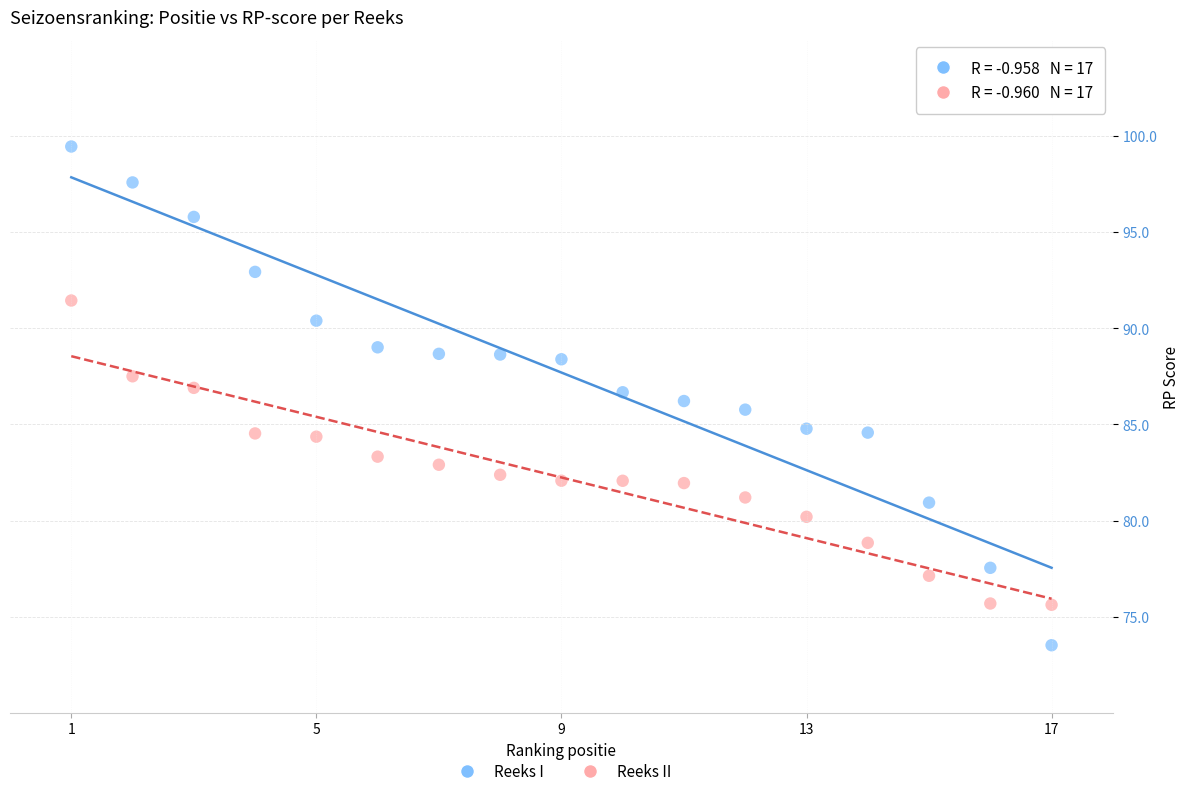

What are all the series names shown in the legend?

Reeks I, Reeks II